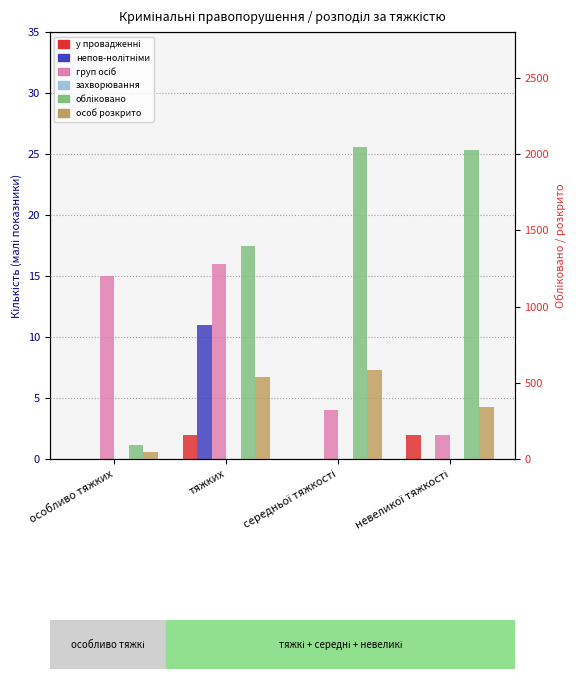

Is it true that col_18 (груп осіб) equals 21 at особливо тяжких?

False